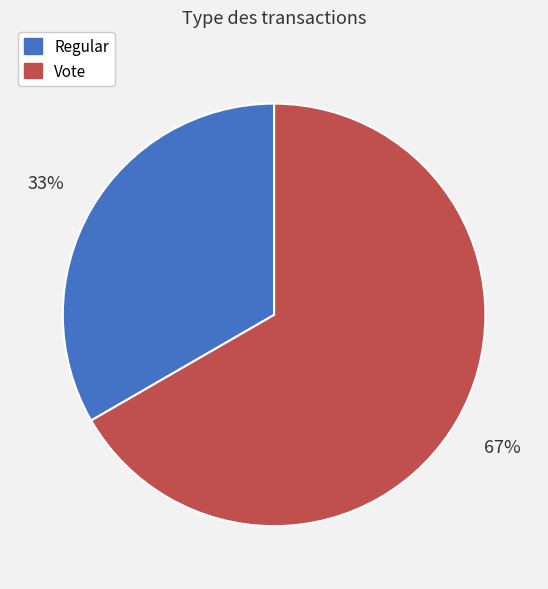

What is the largest slice in the pie chart?

Vote